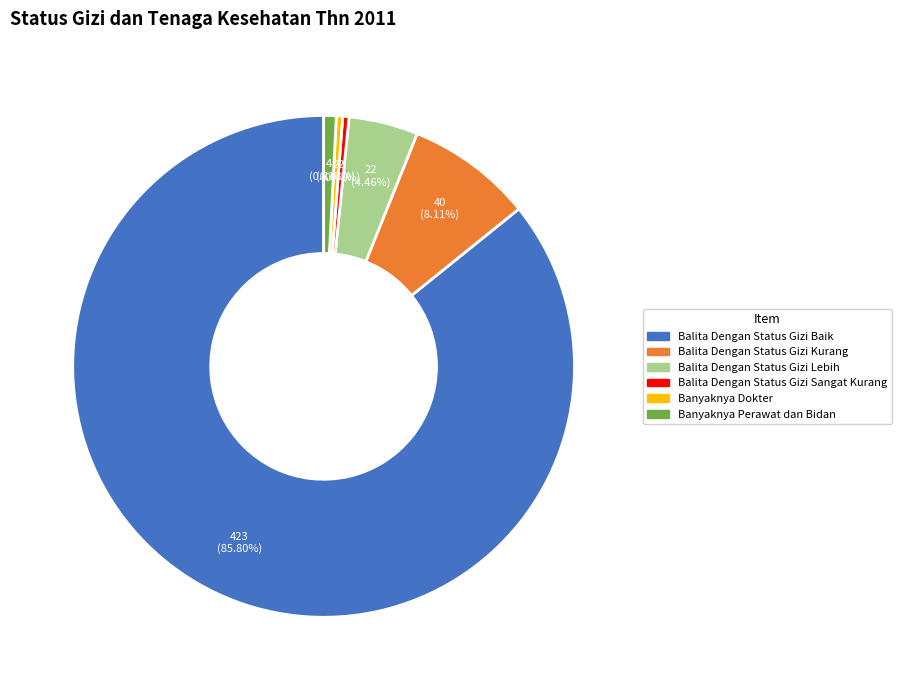

Is there a majority slice in this chart?

Yes